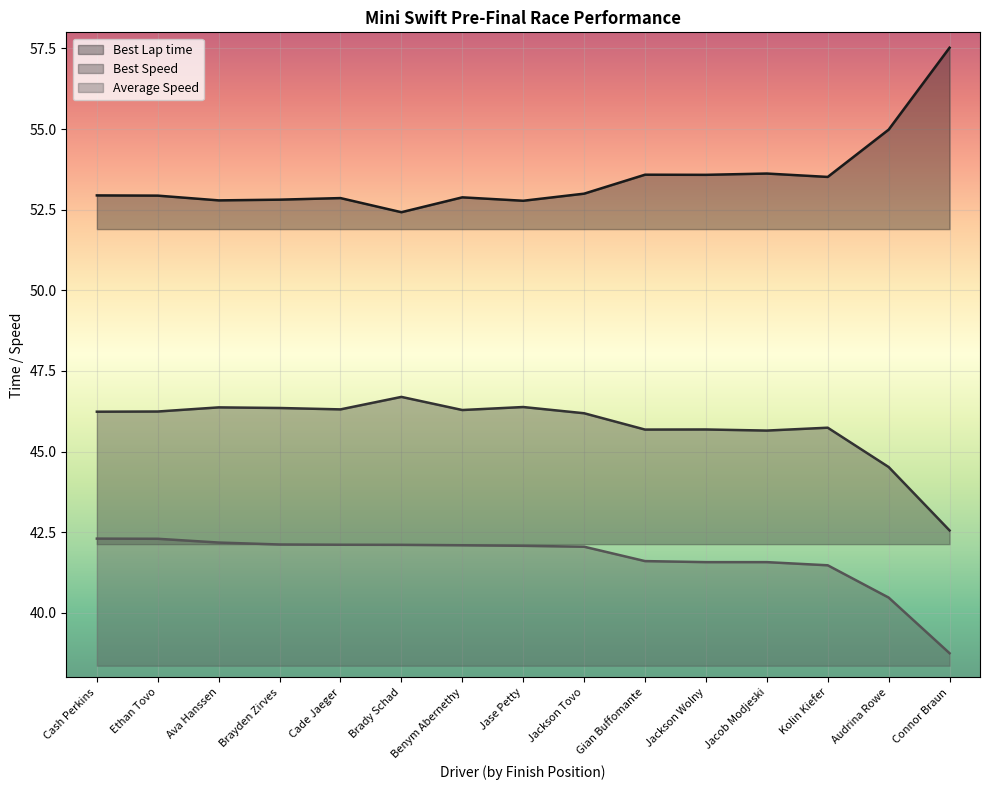

What is the minimum value for Best Speed?

42.6